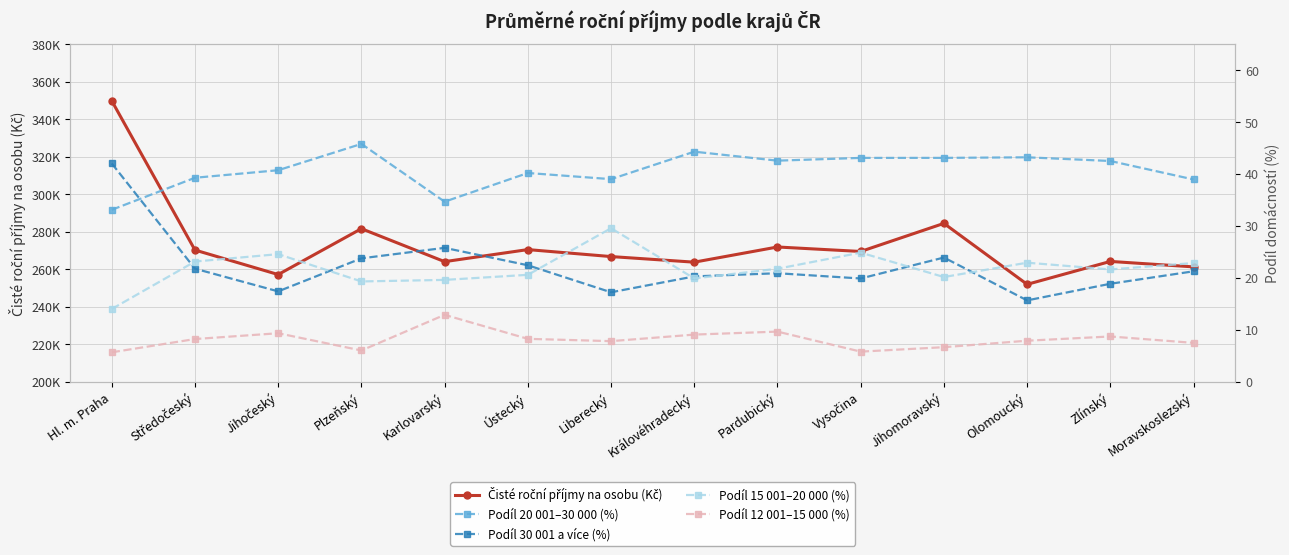

Reading left to right, list all the values displayed in this chart.

Čisté roční příjmy na osobu (Kč): Hl. m. Praha=349970.1	Středočeský=270369.5	Jihočeský=257304.0	Plzeňský=281766.8	Karlovarský=264184.0	Ústecký=270614.7	Liberecký=266891.6	Královéhradecký=263903.8	Pardubický=272001.2	Vysočina=269612.0	Jihomoravský=284590.7	Olomoucký=252080.1	Zlínský=264302.7	Moravskoslezský=261393.8
Podíl 20 001–30 000 (%): Hl. m. Praha=33.2	Středočeský=39.3	Jihočeský=40.8	Plzeňský=45.9	Karlovarský=34.7	Ústecký=40.3	Liberecký=39.1	Královéhradecký=44.4	Pardubický=42.6	Vysočina=43.2	Jihomoravský=43.2	Olomoucký=43.3	Zlínský=42.6	Moravskoslezský=39.0
Podíl 30 001 a více (%): Hl. m. Praha=42.1	Středočeský=21.8	Jihočeský=17.5	Plzeňský=23.8	Karlovarský=25.8	Ústecký=22.5	Liberecký=17.3	Královéhradecký=20.3	Pardubický=20.9	Vysočina=19.9	Jihomoravský=24.0	Olomoucký=15.7	Zlínský=18.9	Moravskoslezský=21.3
Podíl 15 001–20 000 (%): Hl. m. Praha=14.1	Středočeský=23.2	Jihočeský=24.6	Plzeňský=19.4	Karlovarský=19.7	Ústecký=20.6	Liberecký=29.6	Královéhradecký=19.9	Pardubický=21.8	Vysočina=24.9	Jihomoravský=20.2	Olomoucký=23.0	Zlínský=21.7	Moravskoslezský=22.9
Podíl 12 001–15 000 (%): Hl. m. Praha=5.7	Středočeský=8.3	Jihočeský=9.4	Plzeňský=6.1	Karlovarský=12.9	Ústecký=8.3	Liberecký=7.9	Královéhradecký=9.1	Pardubický=9.7	Vysočina=5.8	Jihomoravský=6.7	Olomoucký=7.9	Zlínský=8.8	Moravskoslezský=7.5